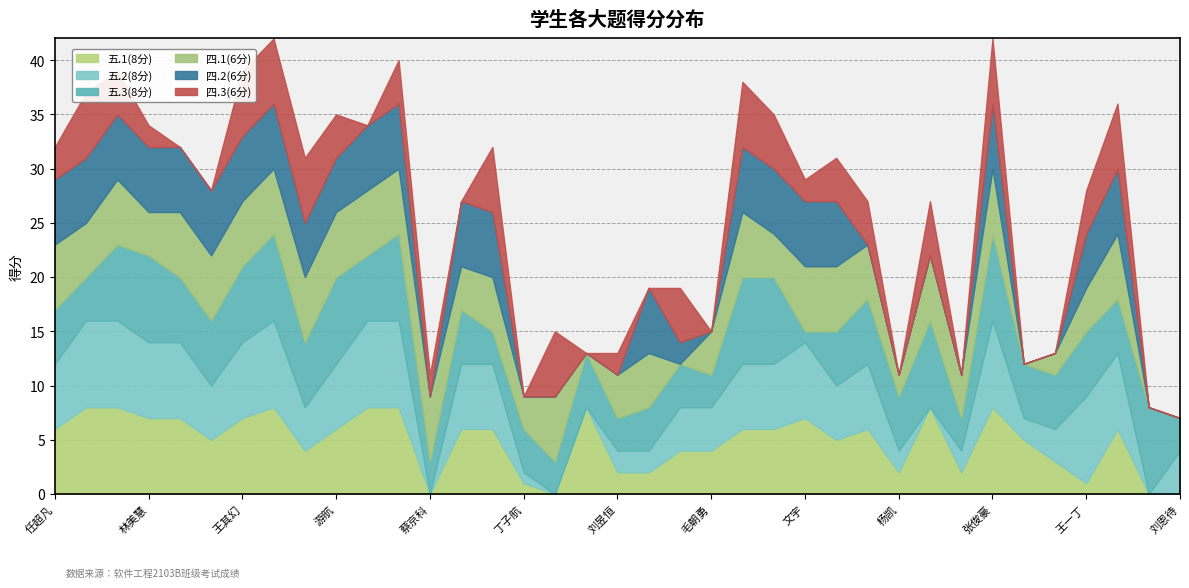

At which label does 五.1(8分) reach its minimum?

蔡京科